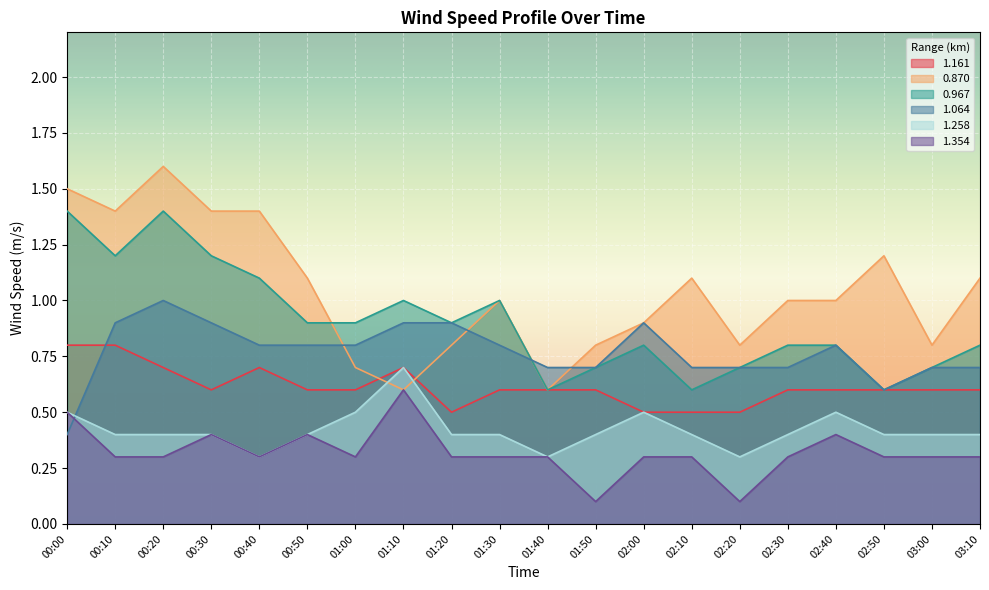

Rank the series by their maximum value, from highest to lowest.

0.870, 0.967, 1.064, 1.161, 1.258, 1.354